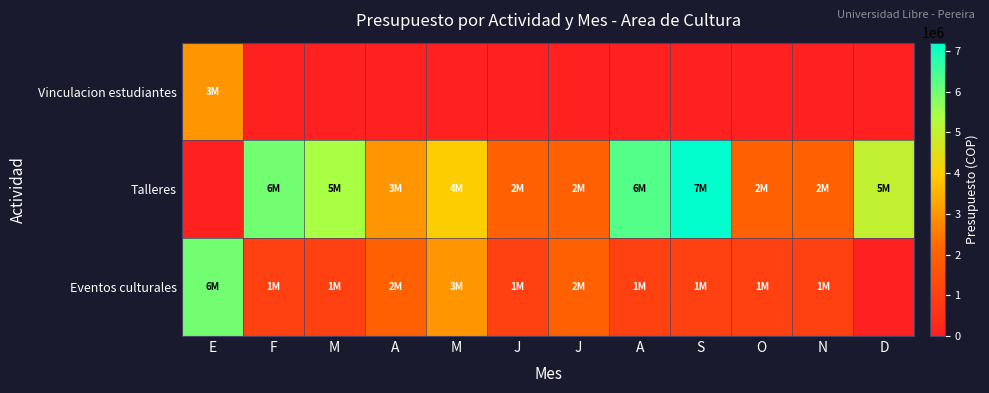

What is the greatest value displayed?

7200000